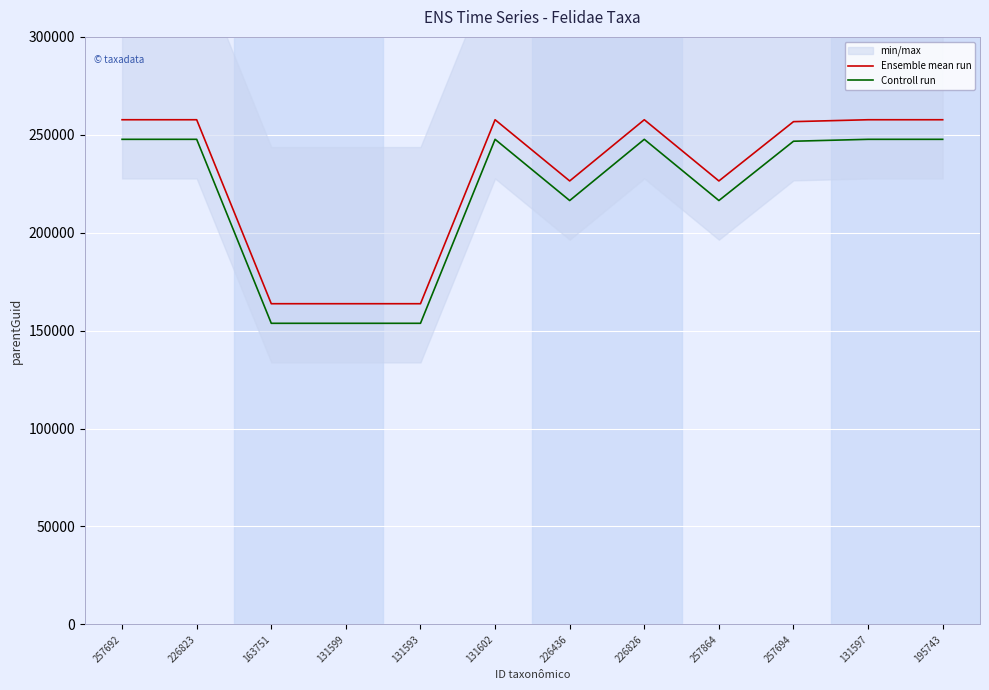

Which label corresponds to the largest value in the chart?

257692